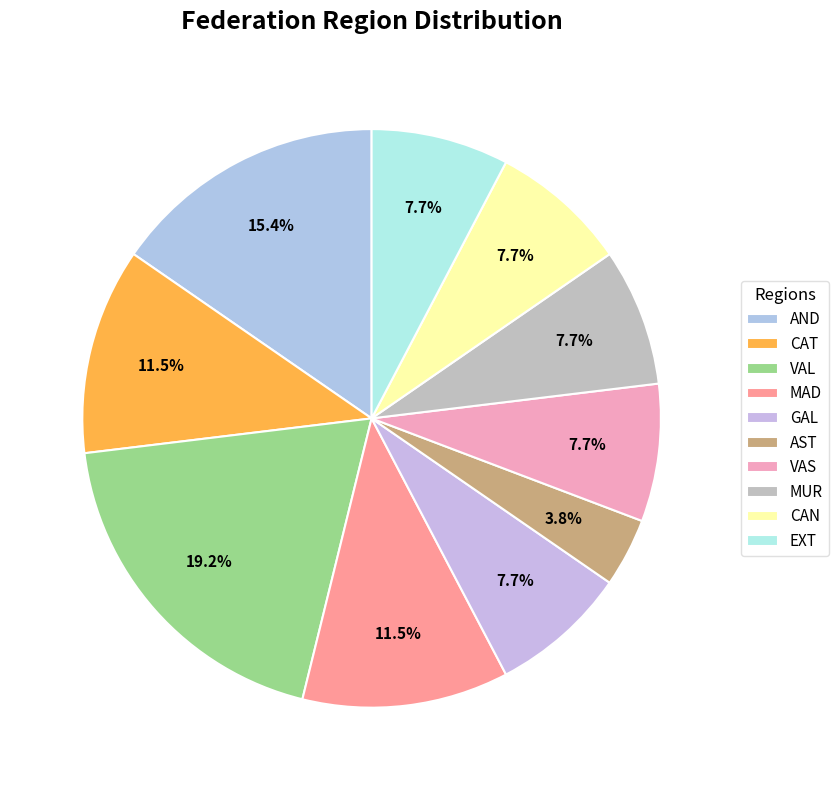

Is it true that EXT is 2% of the pie?

False